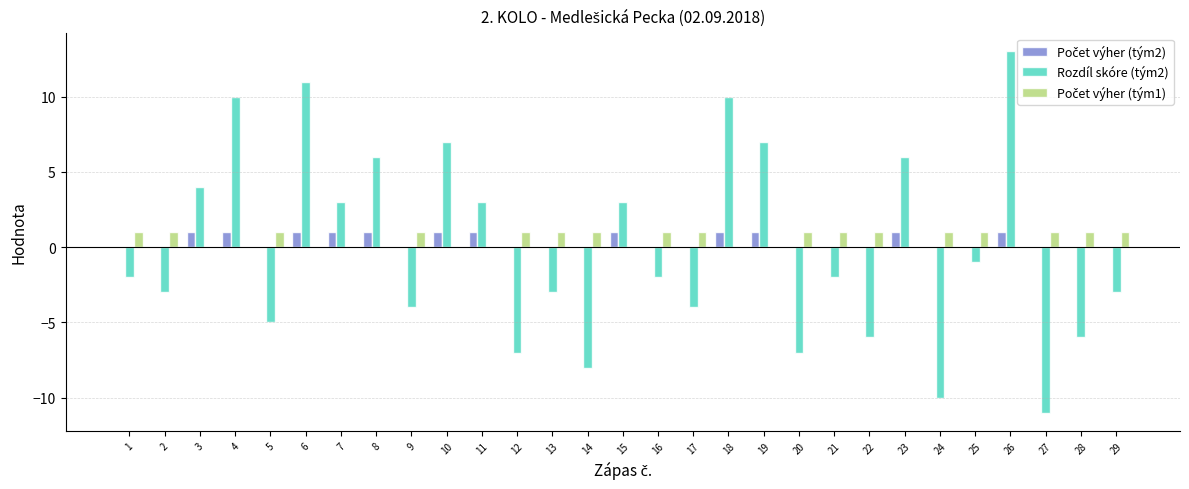

Which series has the largest range (max minus min)?

Rozdíl skóre (tým2)